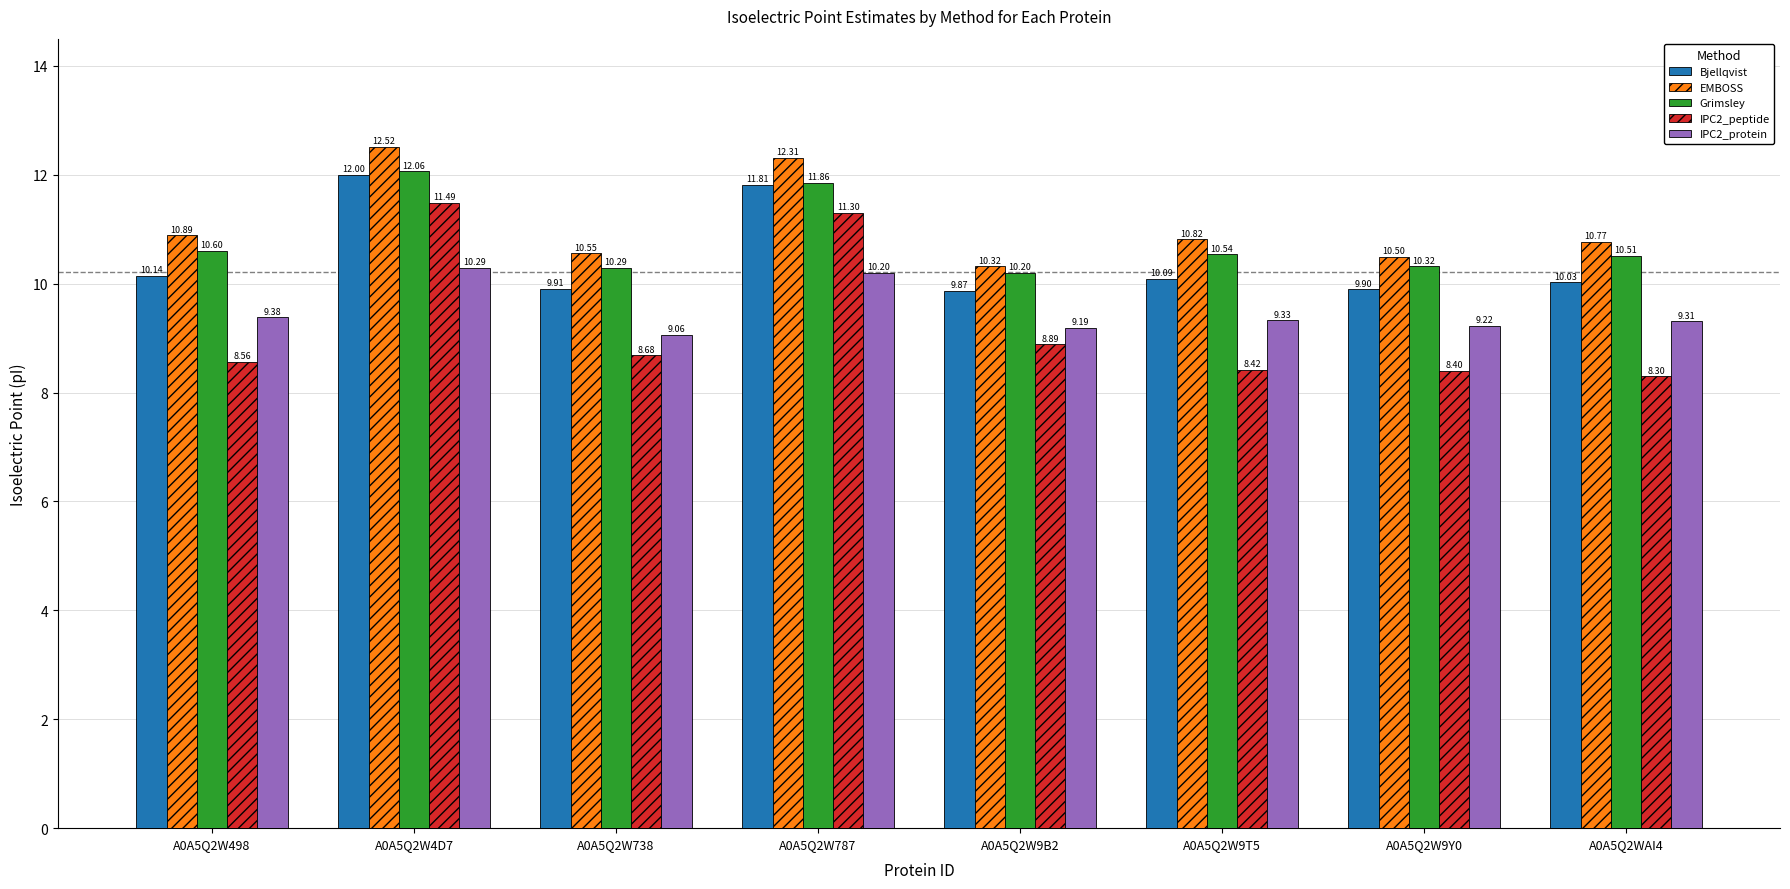

Read the IPC2_peptide value at A0A5Q2W9T5.

8.4